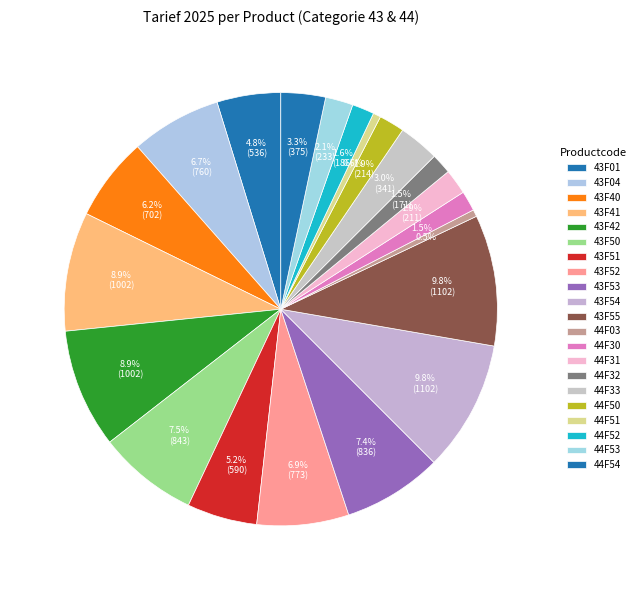

Is there any slice that represents more than half of the pie?

No